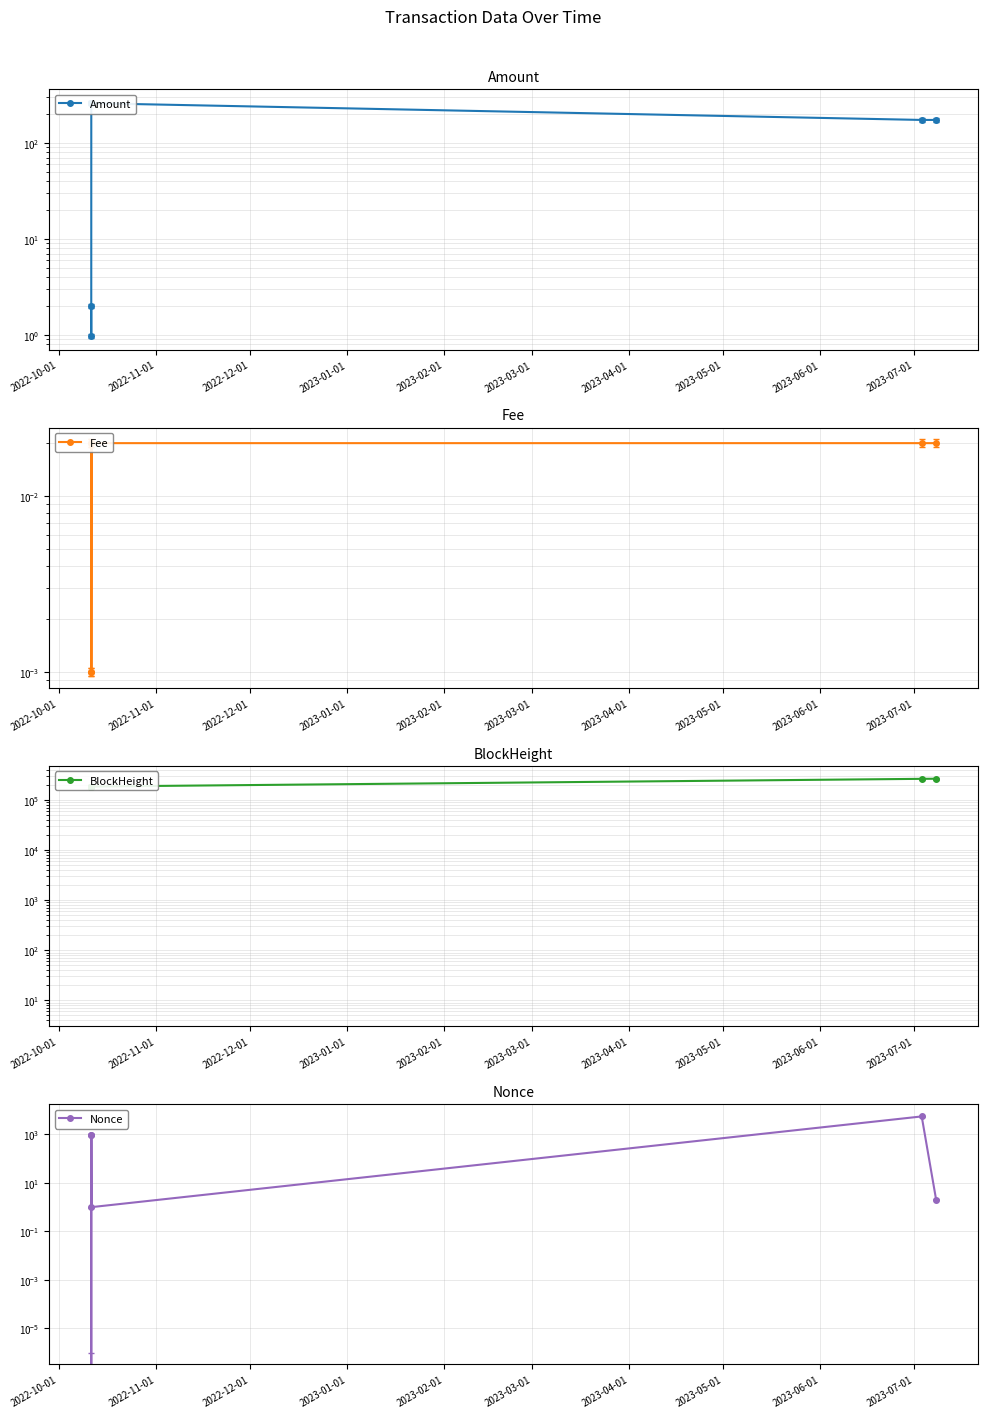

At 2023-03-01, list the series in order from largest to smallest.

BlockHeight, Amount, Nonce, Fee